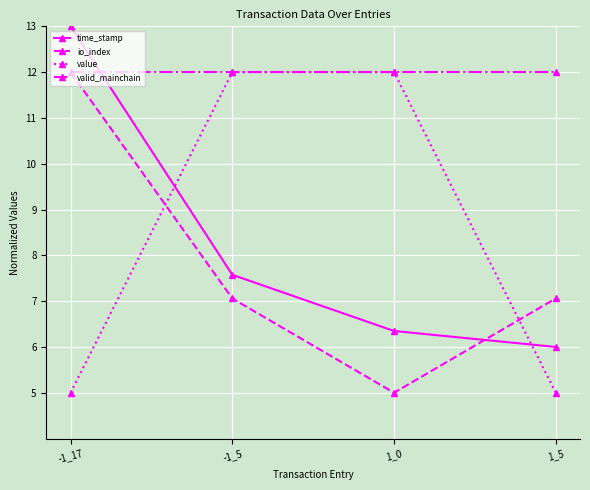

What are all the series names shown in the legend?

time_stamp, io_index, value, valid_mainchain